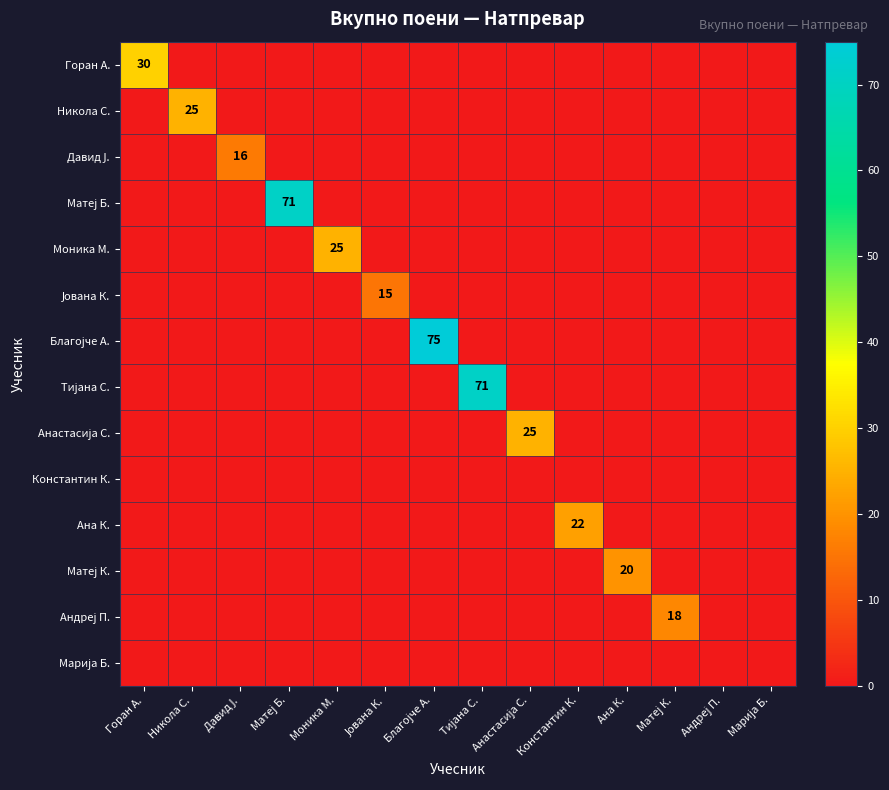

Which has a higher value, Анастасија С. or Андреј П.?

Анастасија С.